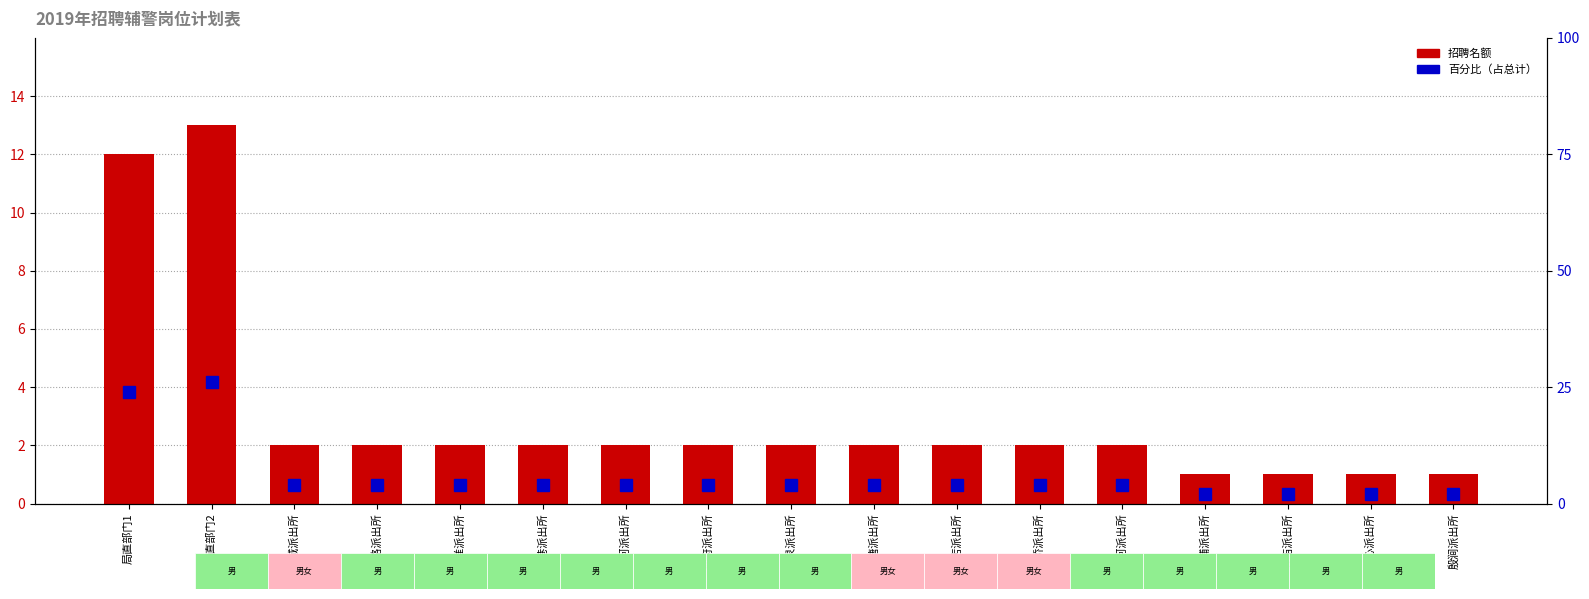

At which label does 百分比（占总计） reach its minimum?

总铺派出所